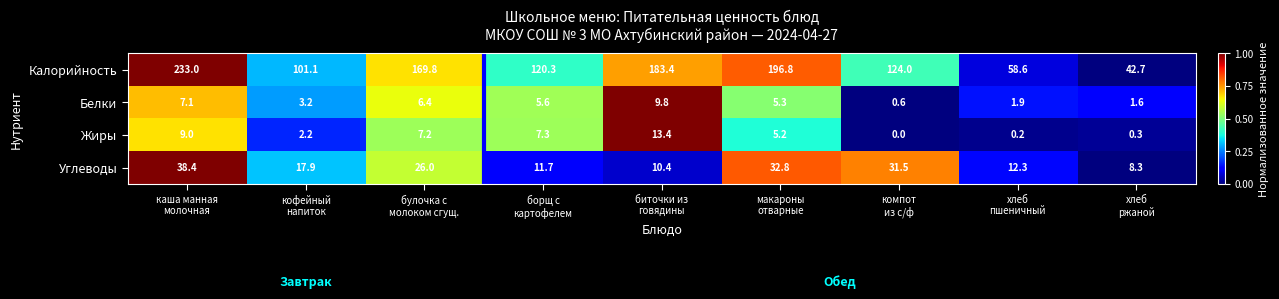

What is the greatest value displayed?

233.0